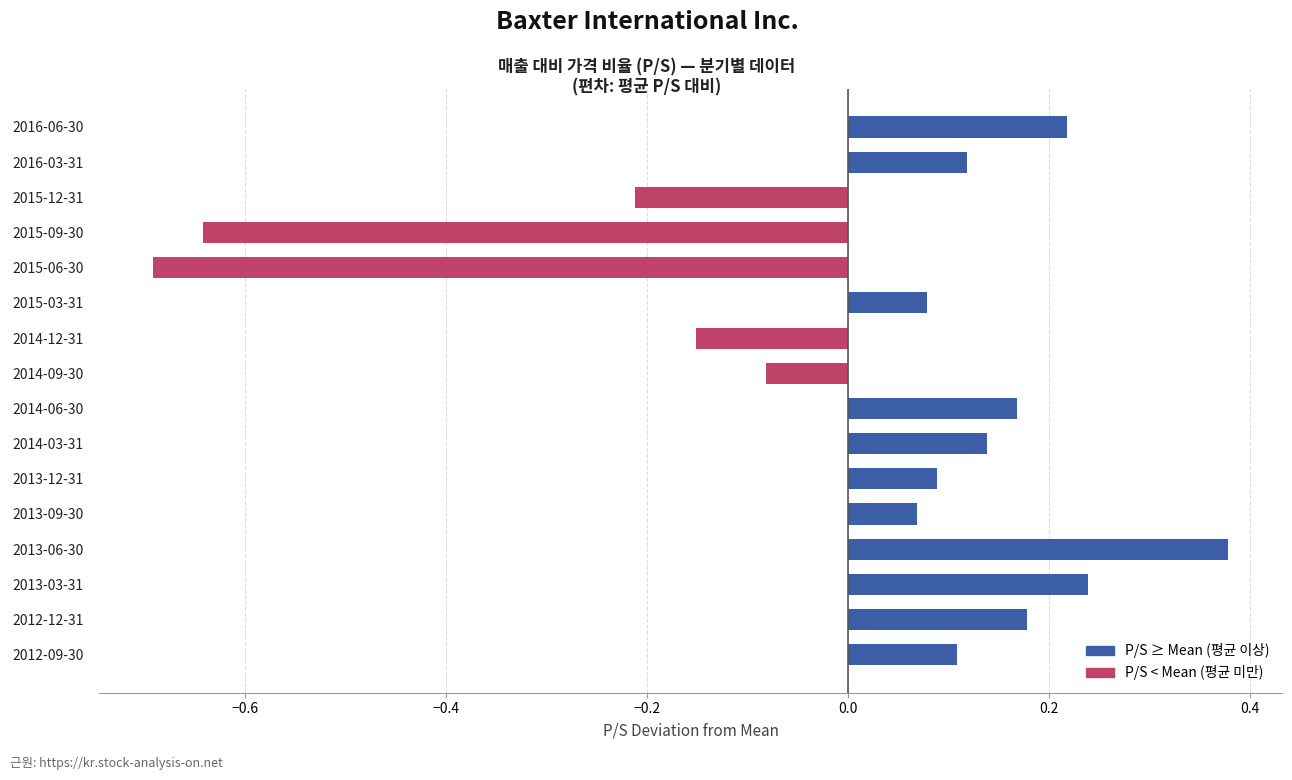

Are the bars grouped side by side (vs. stacked)?

No